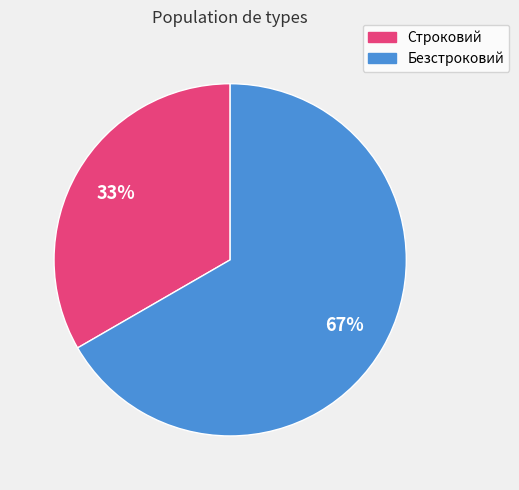

To the nearest percent, what is the combined percentage of Безстроковий and Строковий?

100%